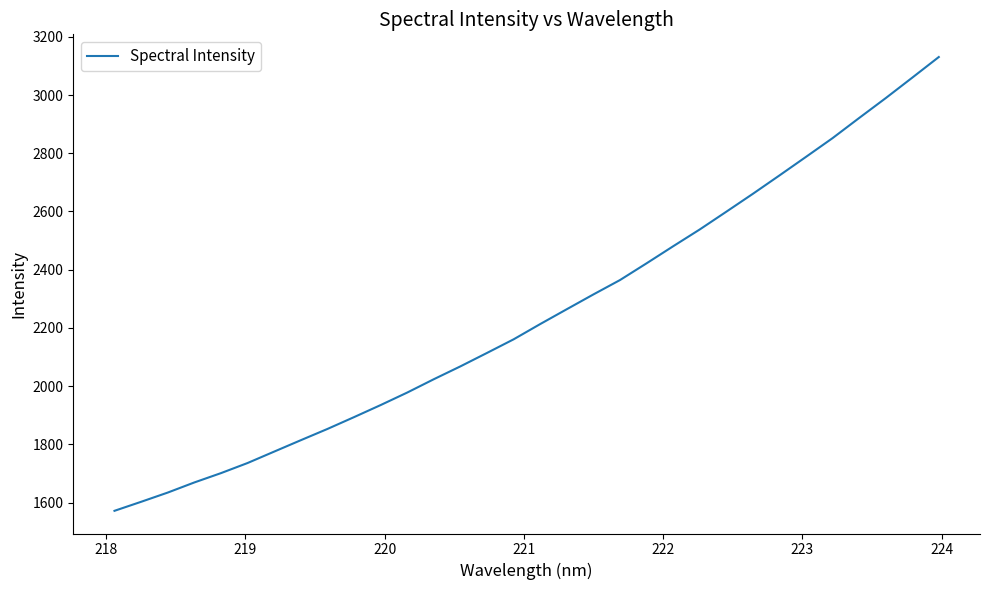

What is the difference between the maximum and minimum values?

1558.6